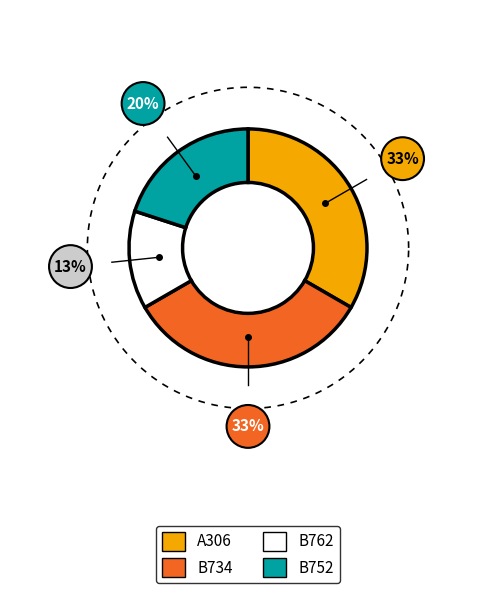

Rank the categories by value from highest to lowest.

A306, B734, B752, B762